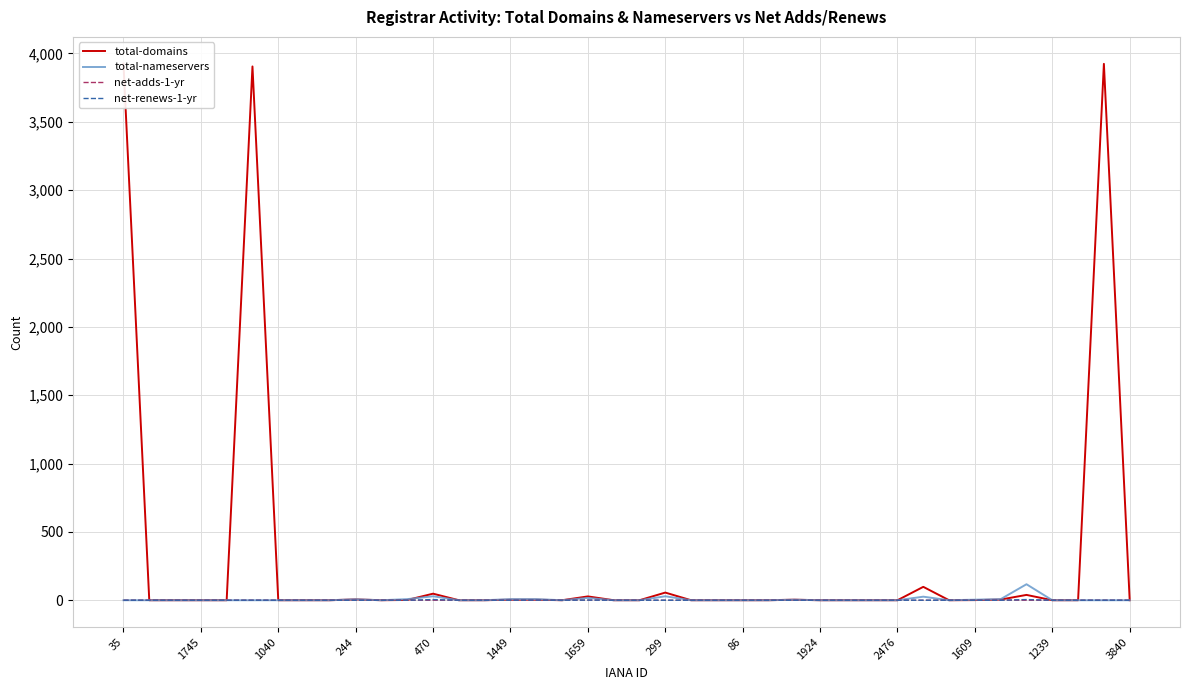

In total-domains, how many points are higher than both neighbors (excluding endpoints)?

9